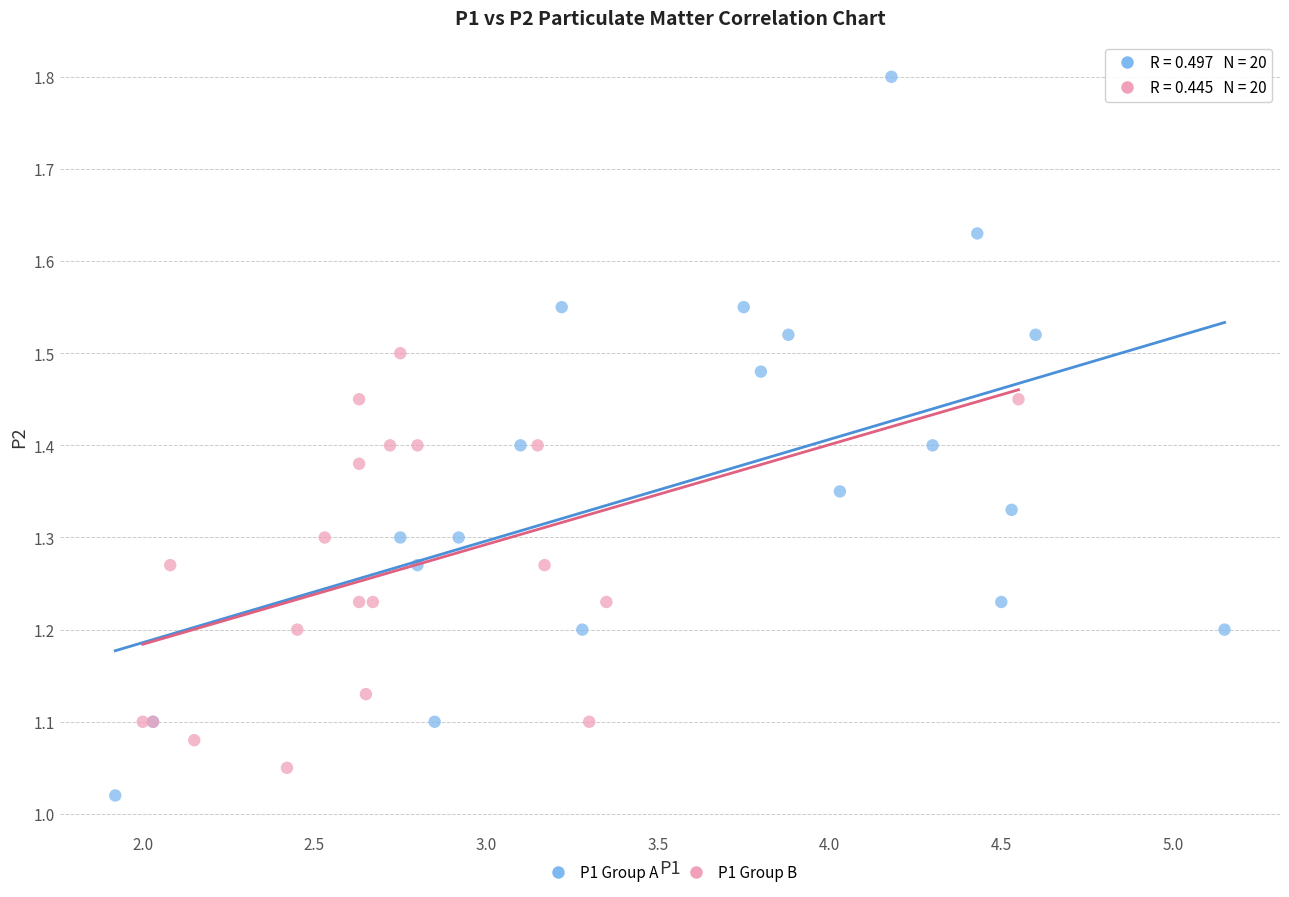

Which series has the largest Y range (max minus min)?

P1 Group A